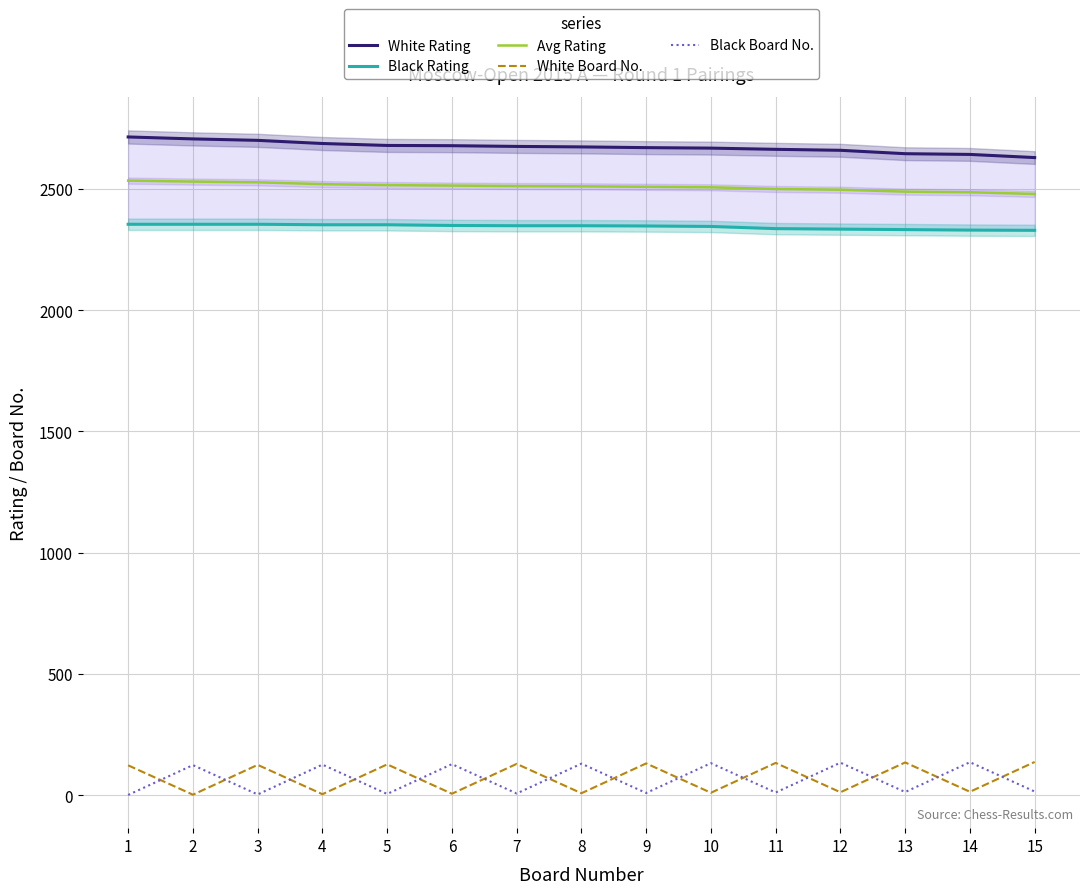

In Black Board No., how many points are higher than both neighbors (excluding endpoints)?

7